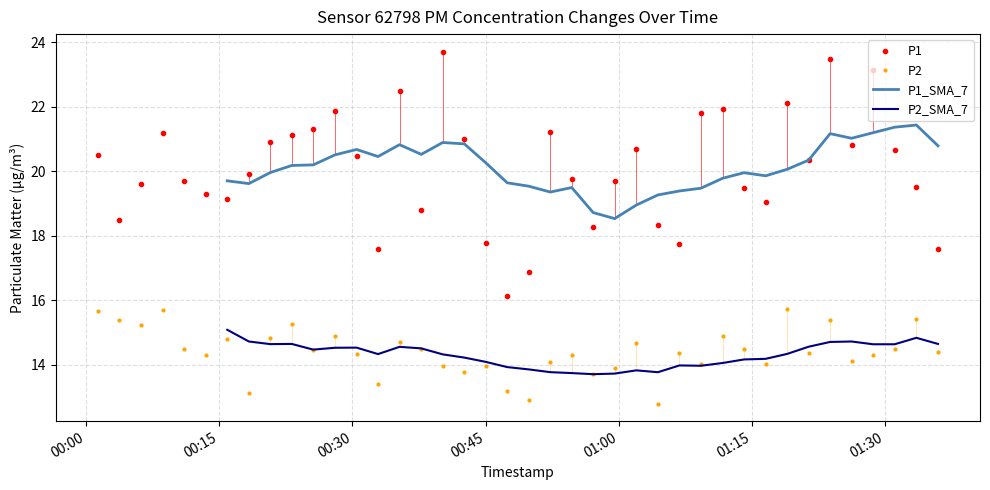

What is the sum of all P2 values?

576.5